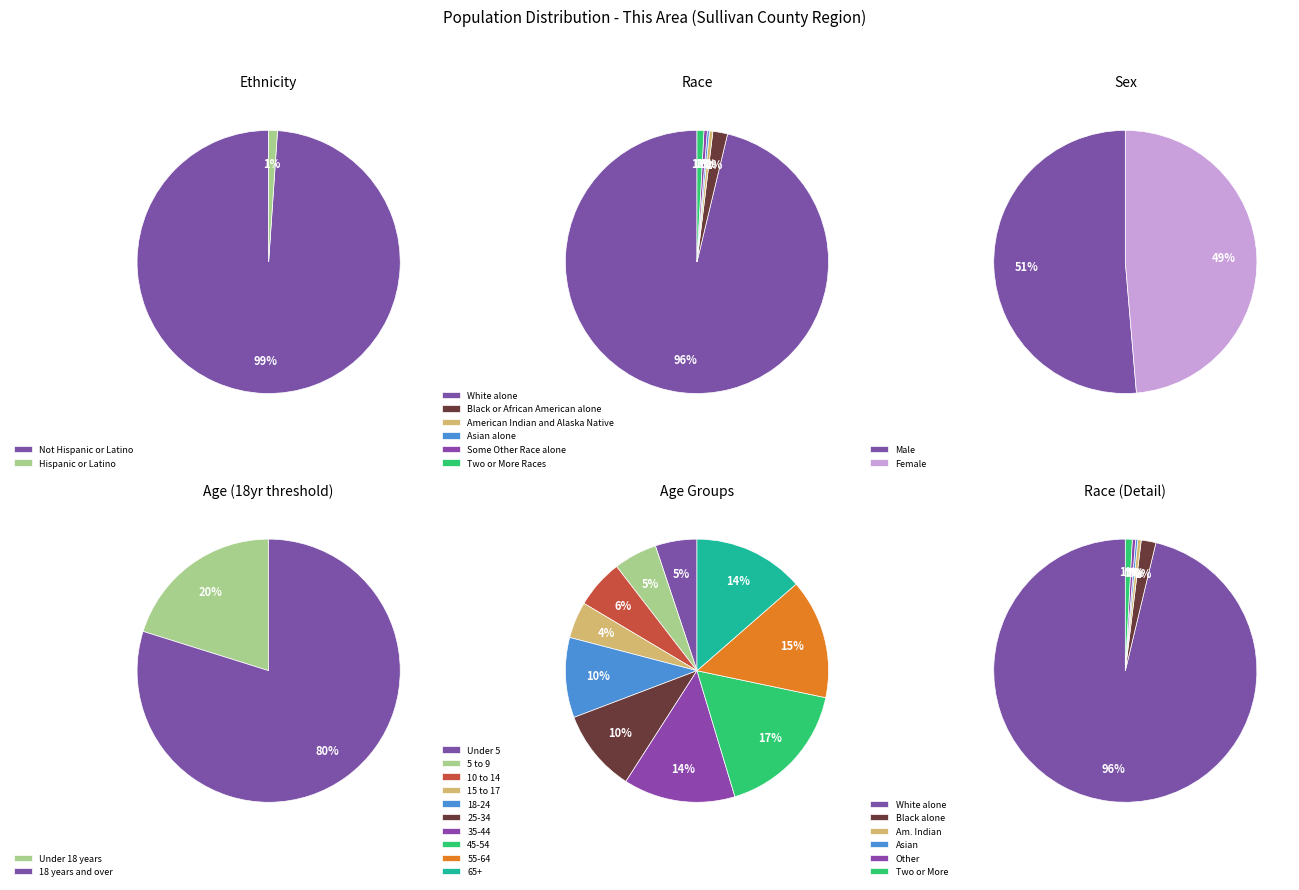

Which category has the smallest portion of the pie?

Asian alone